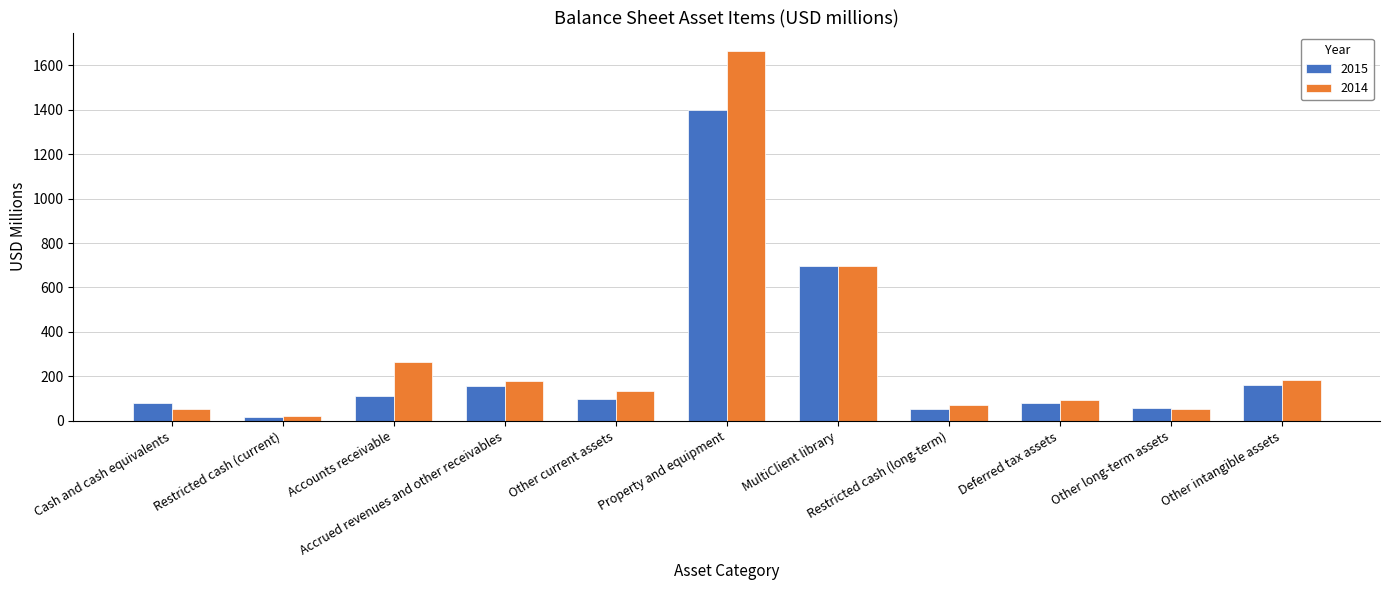

What is the minimum value shown in the chart?

19.0